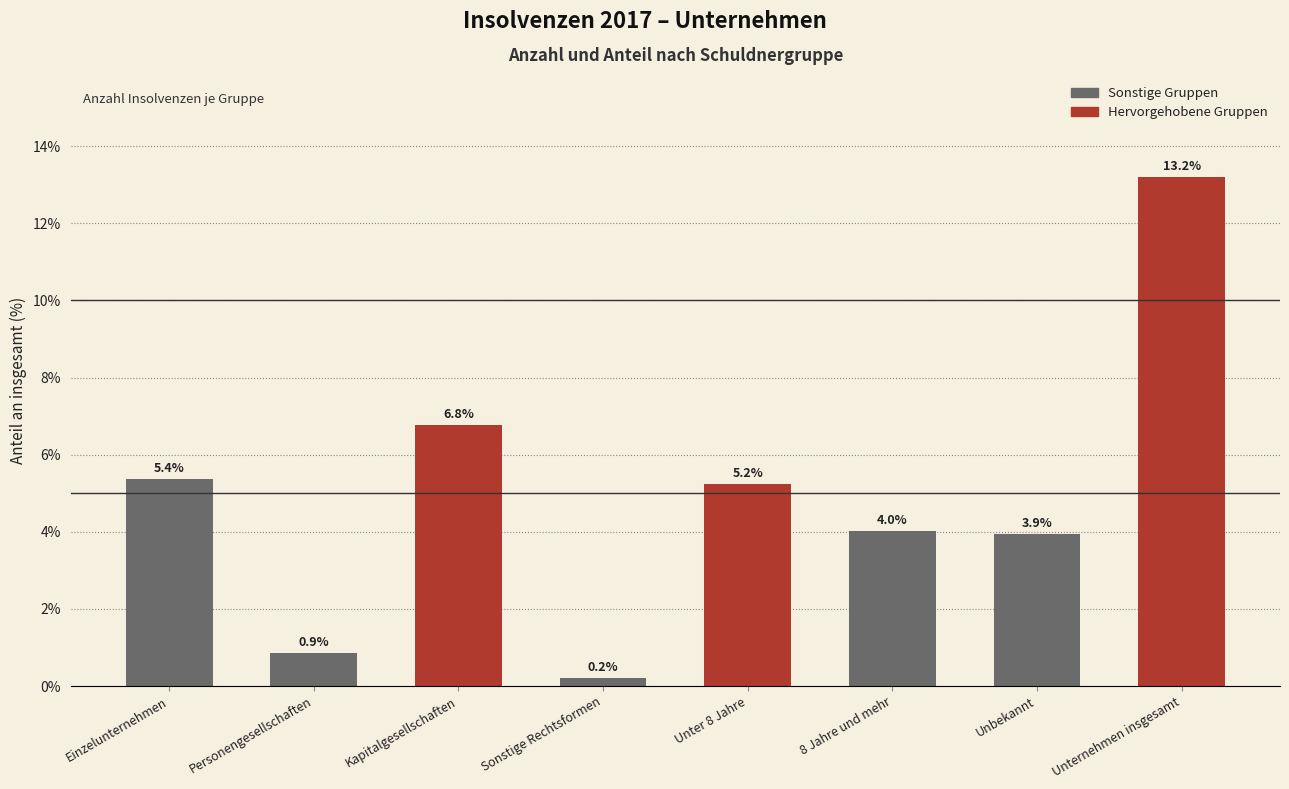

How many bars are there in total?

8